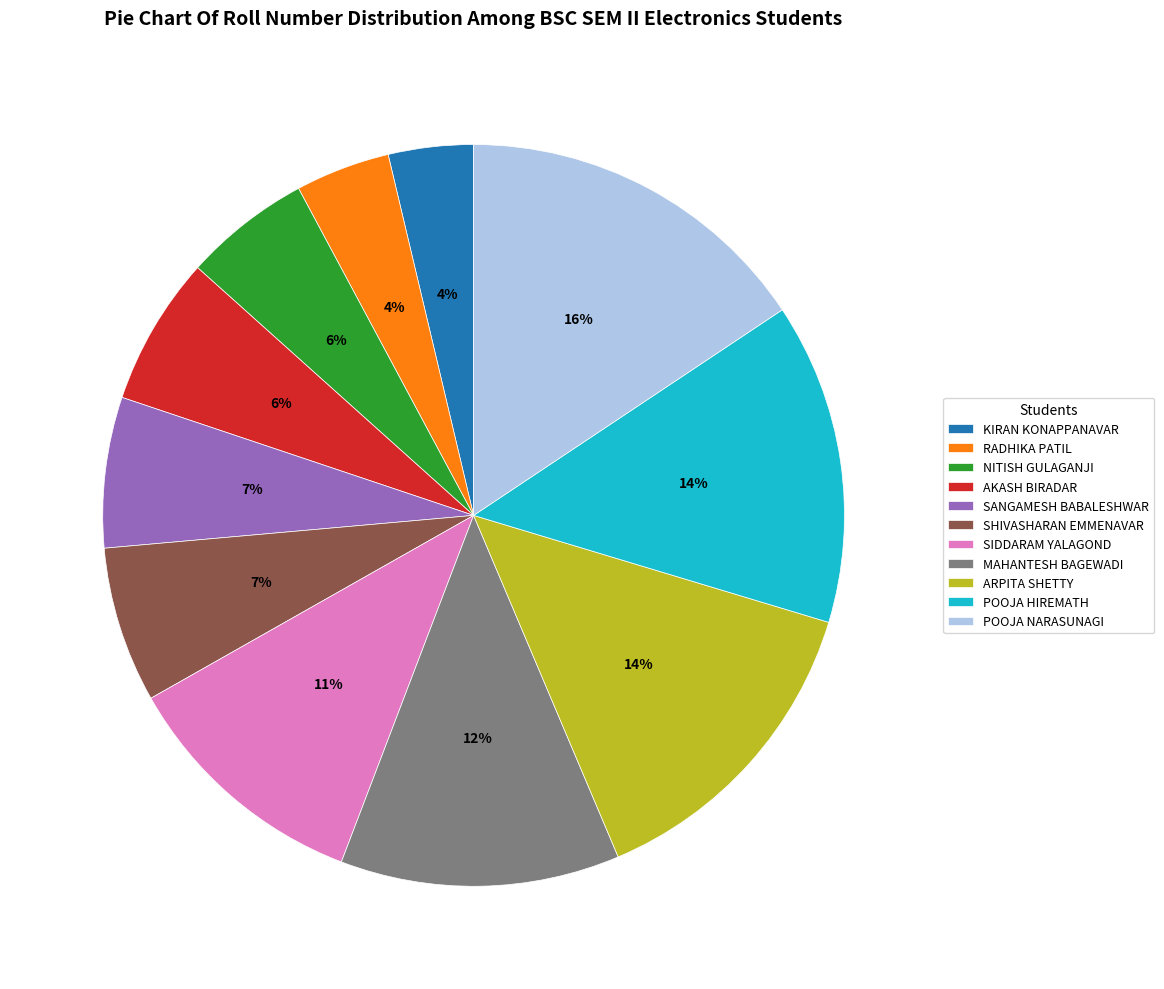

What is the ratio of the value at NITISH GULAGANJI to the value at POOJA NARASUNAGI?

0.4